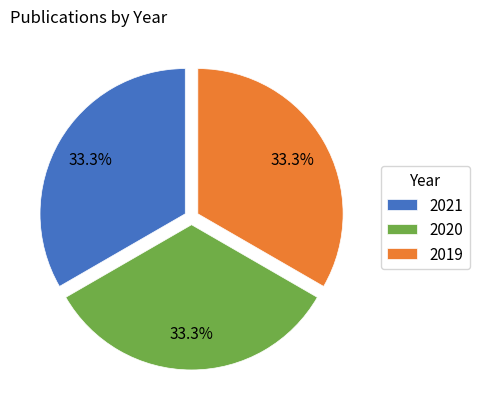

Approximately how many times larger is the value at 2020 compared to 2019?

1.0